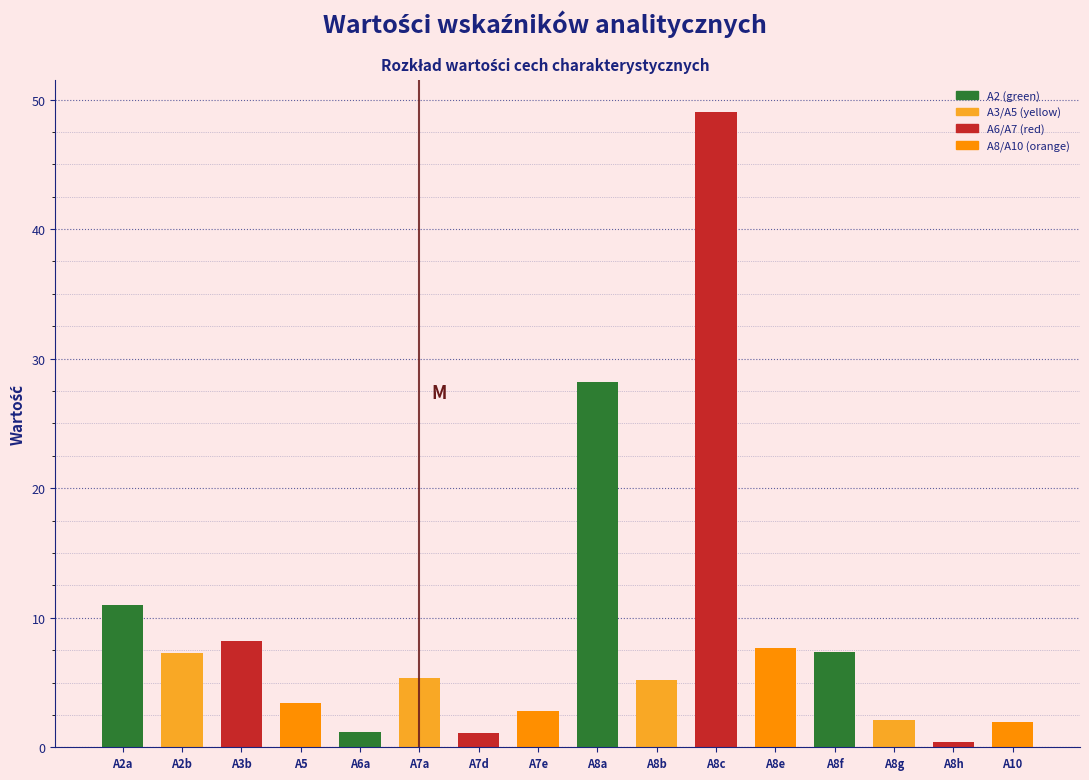

The value at A8b is 8.0. True or false?

False